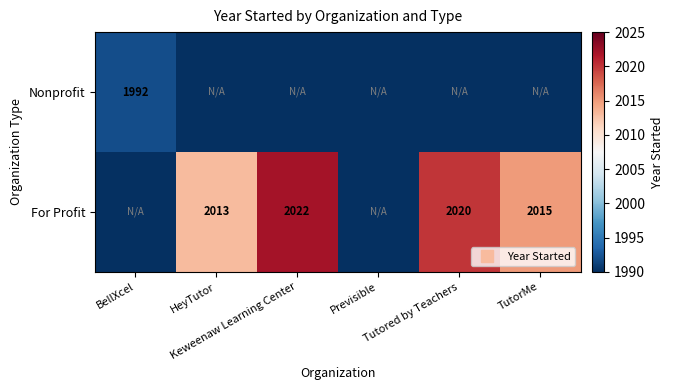

At how many categories does at least one series exceed 1287?

5